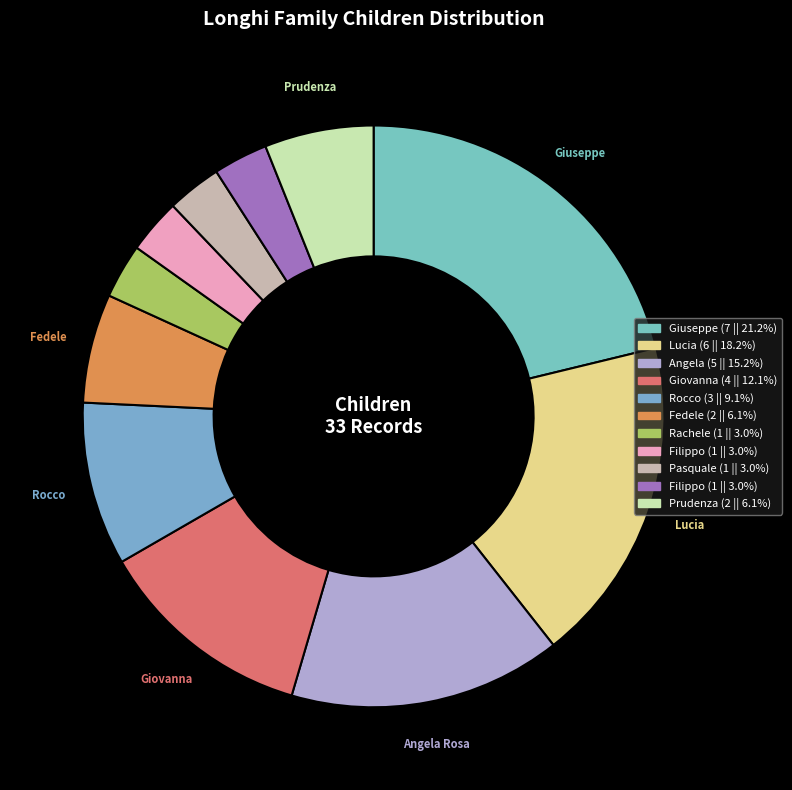

How many segments does this pie chart have?

11